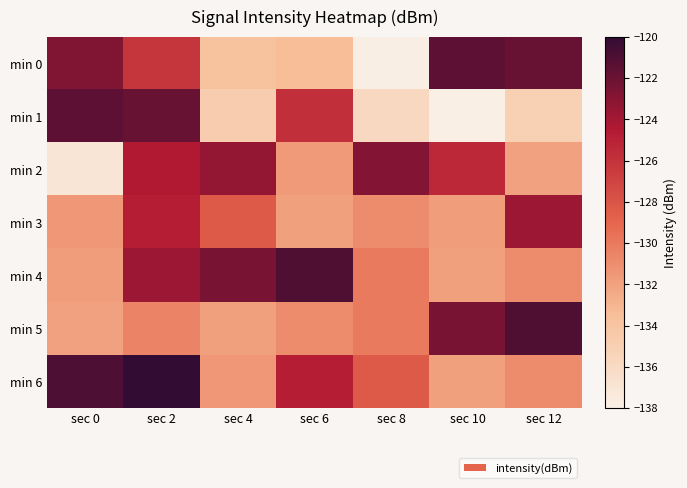

Rank the series at sec 0 from highest to lowest value.

min 6, min 1, min 0, min 3, min 4, min 5, min 2